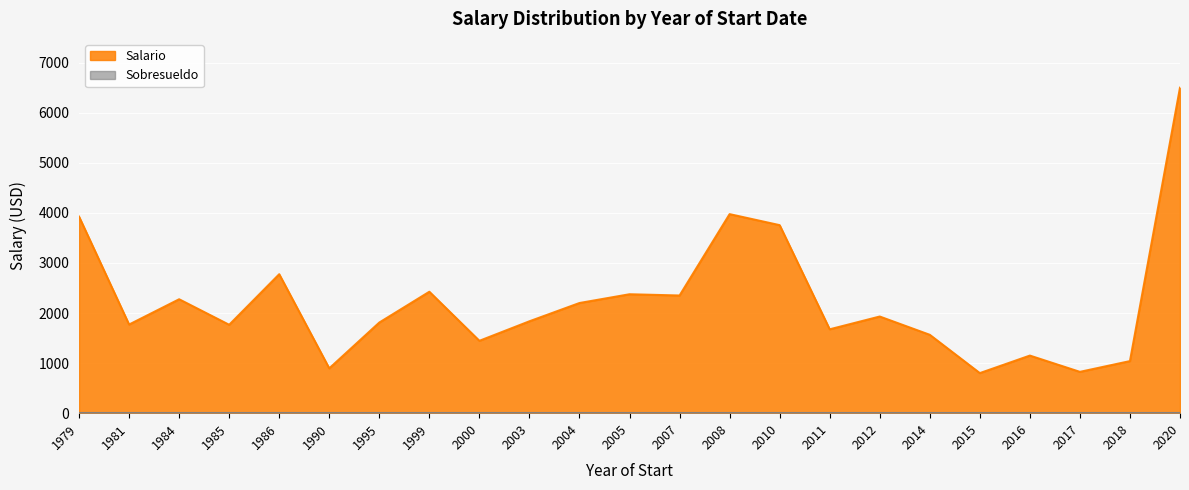

What is the ratio of the value at 2010 to the value at 2000?

2.6